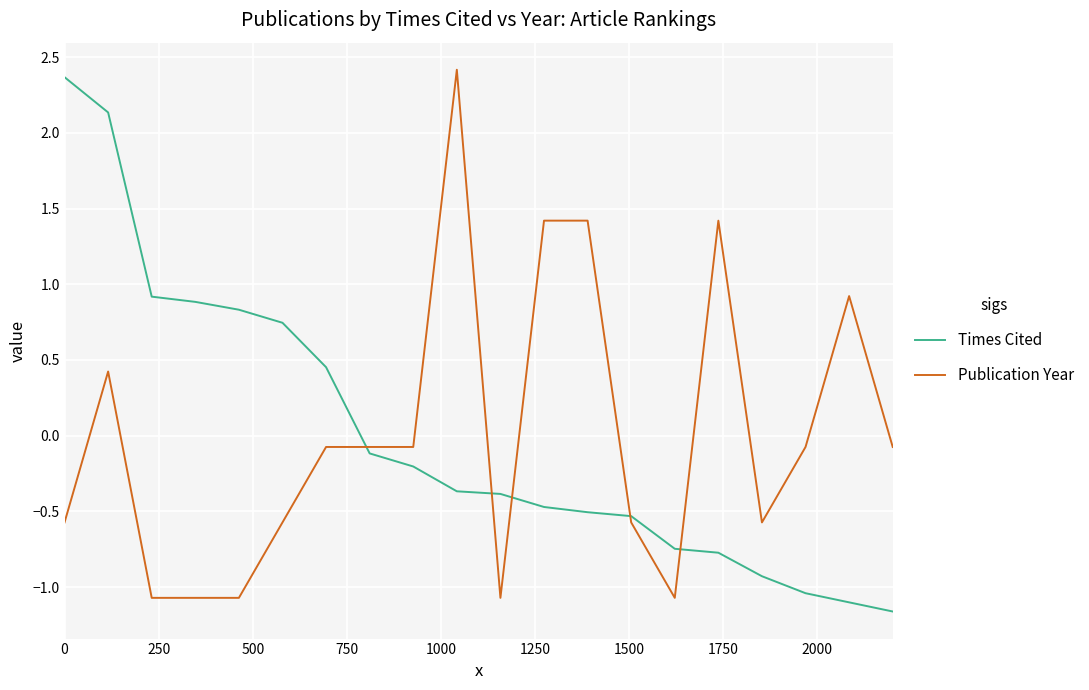

What is the maximum value for Publication Year?

2.4